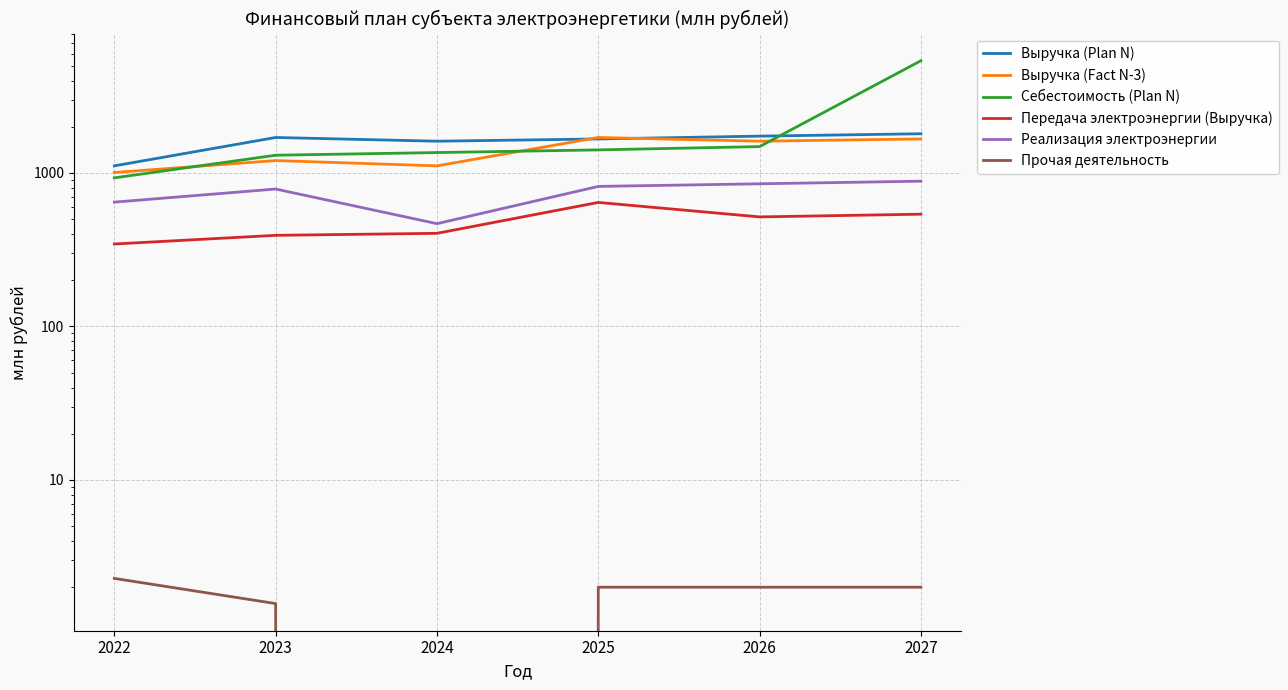

Which series has the largest range (max minus min)?

Себестоимость (Plan N)